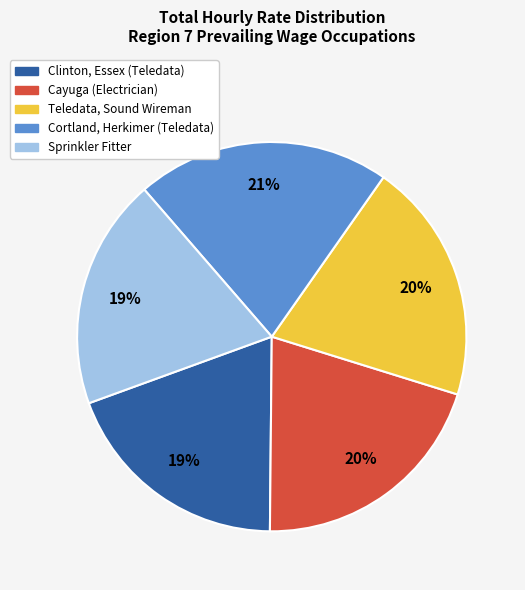

Which slice is the largest?

Cortland, Herkimer (Teledata)